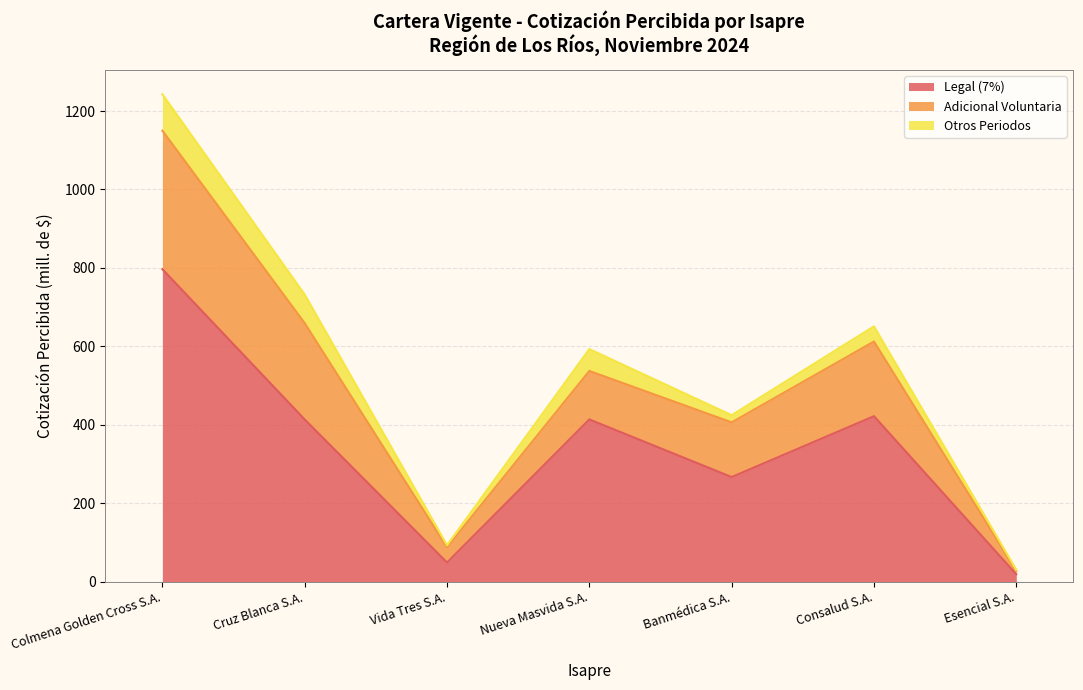

What are all the series names shown in the legend?

Legal (7%), Adicional Voluntaria, Otros Periodos